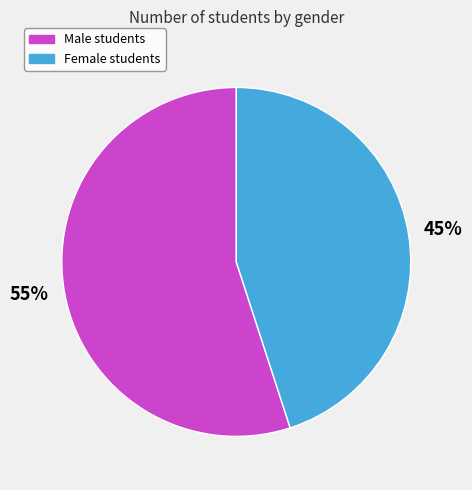

Does any single category account for the majority?

Yes